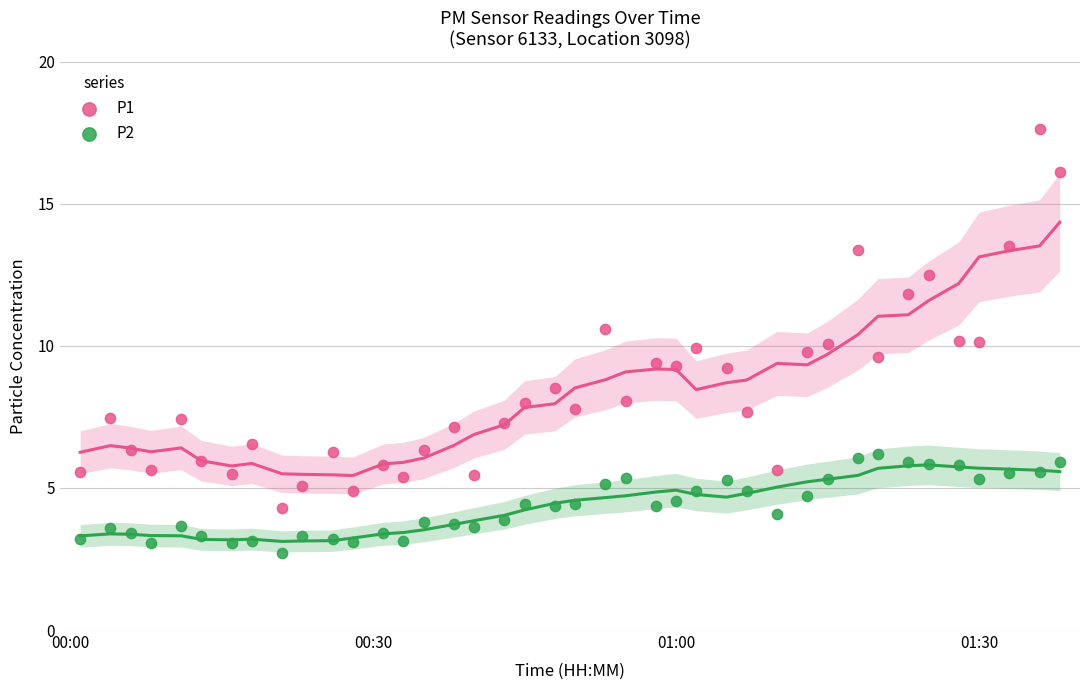

What are all the series names shown in the legend?

P1, P2